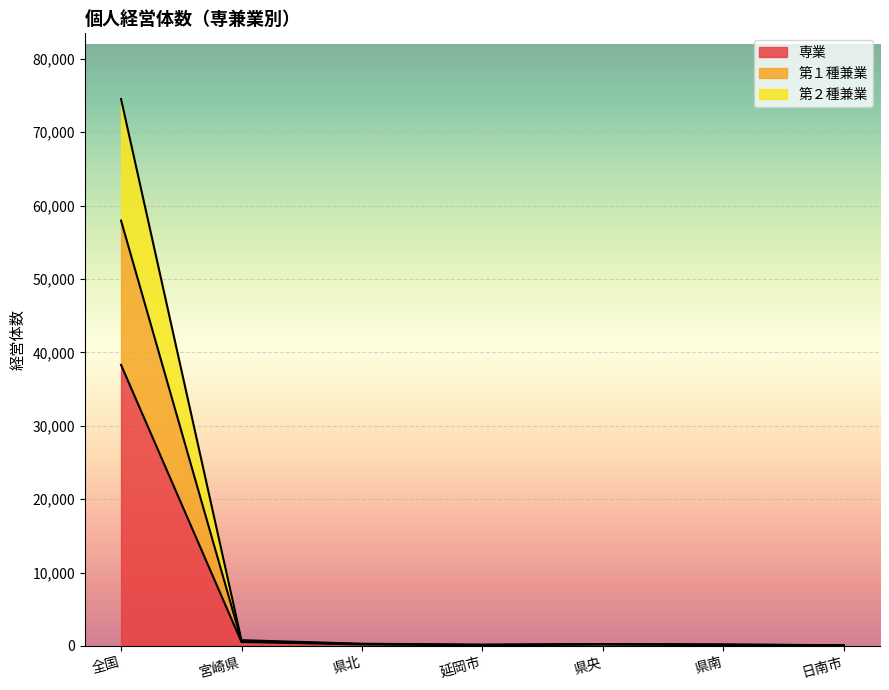

How many series are shown in this chart?

3